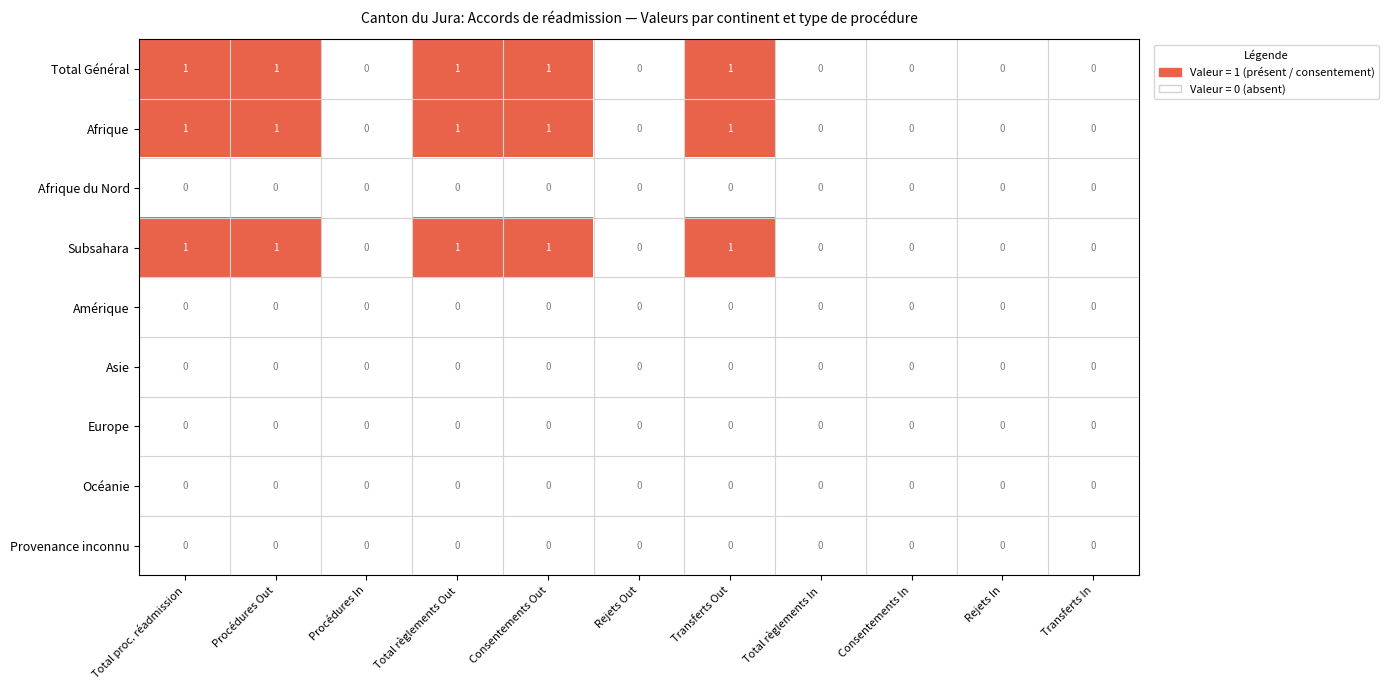

What is the sum of all Subsahara values?

5